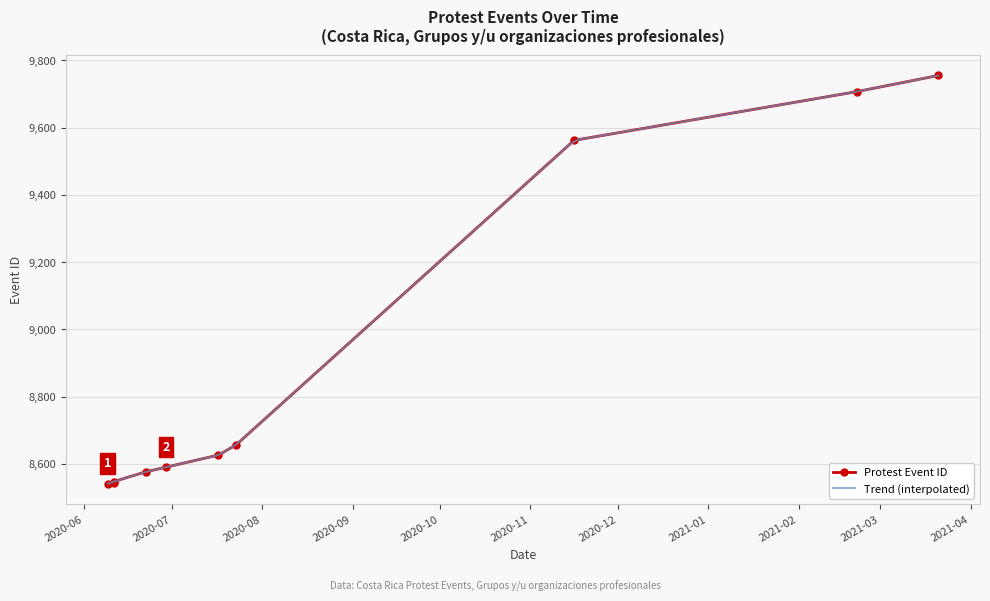

Rank the categories by value from highest to lowest.

2021-03-21, 2021-02-21, 2020-11-16, 2020-07-23, 2020-07-17, 2020-06-29, 2020-06-22, 2020-06-11, 2020-06-11, 2020-06-09